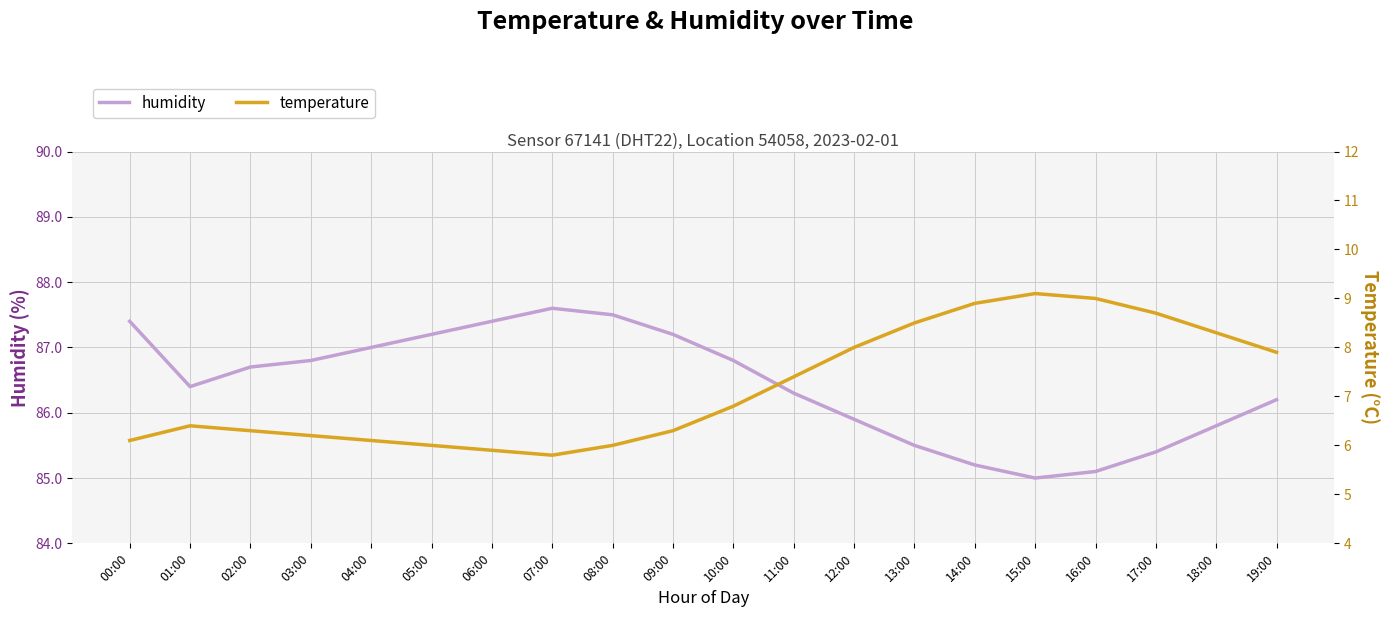

Rank the series by their average value, from highest to lowest.

humidity, temperature